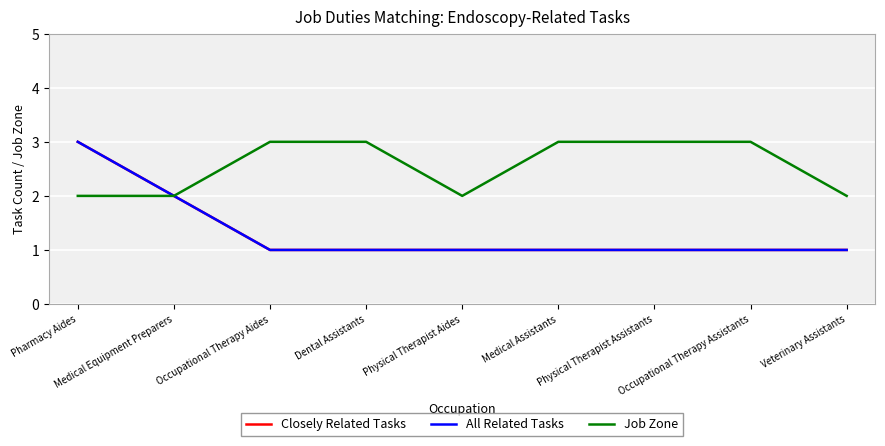

What is the label of the 1st point from the left?

Pharmacy Aides